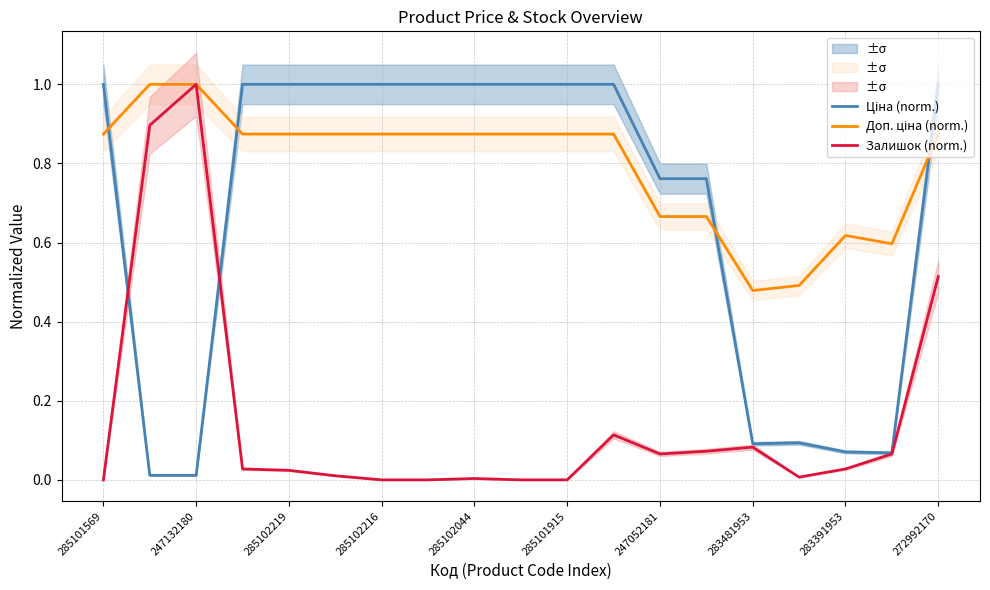

At which label is Залишок (norm.) closest to 0?

285101569